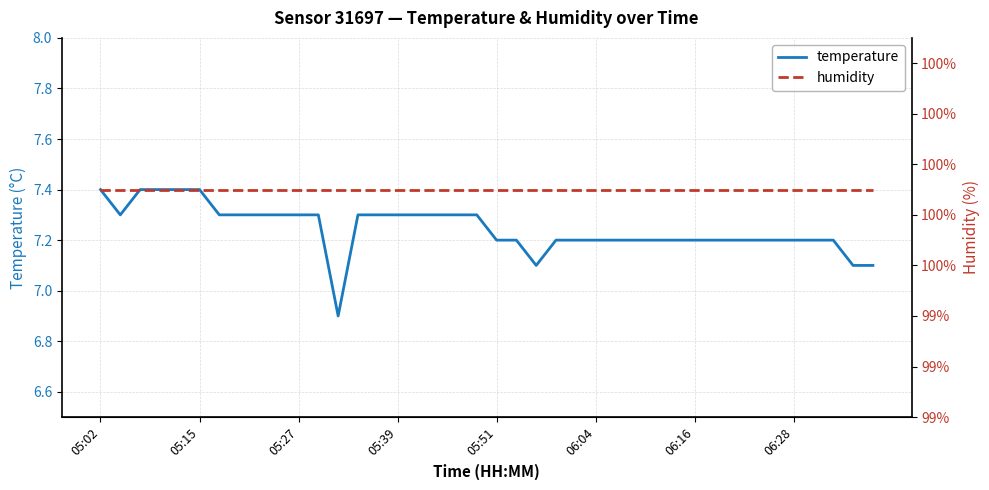

Rank the series by their maximum value, from highest to lowest.

humidity, temperature